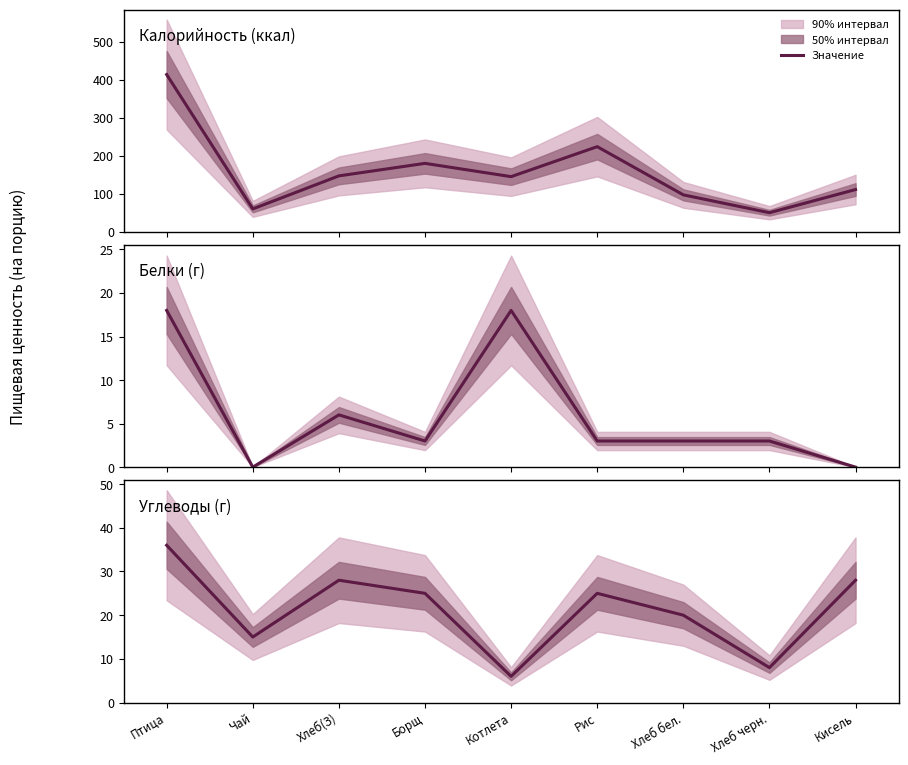

List the labels in order of value, largest first.

Птица, Хлеб(З), Кисель, Борщ, Рис, Хлеб бел., Чай, Хлеб черн., Котлета